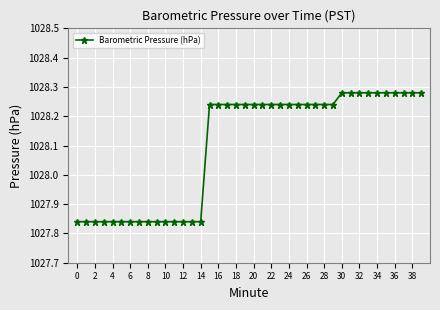

What is the sum of all values?

41124.0